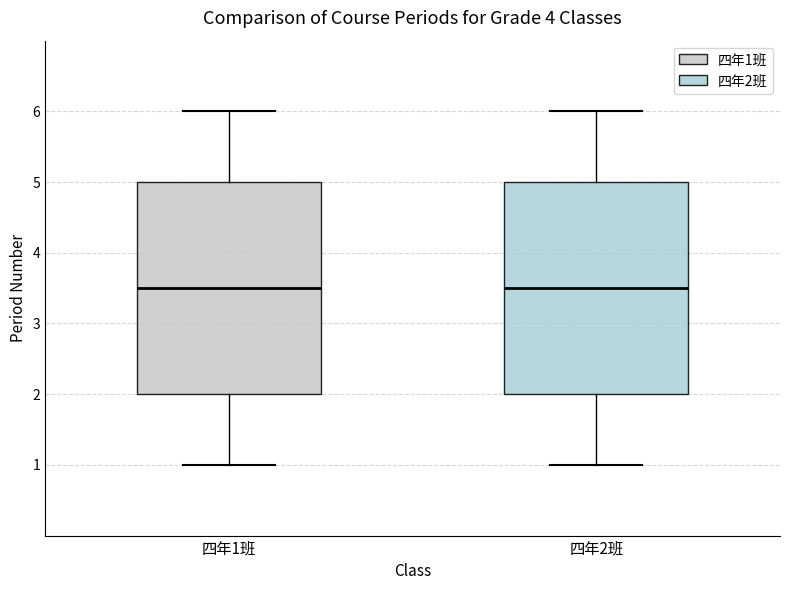

Reading left to right, read every box against the y-axis: the position of its median line, the range the box covers, and the ends of its whiskers. The values are not printed on the chart, so give them approximately, as read against the axis.

四年1班: median 3.5, box 2.0 to 5.0, whiskers 1.0 to 6.0
四年2班: median 3.5, box 2.0 to 5.0, whiskers 1.0 to 6.0